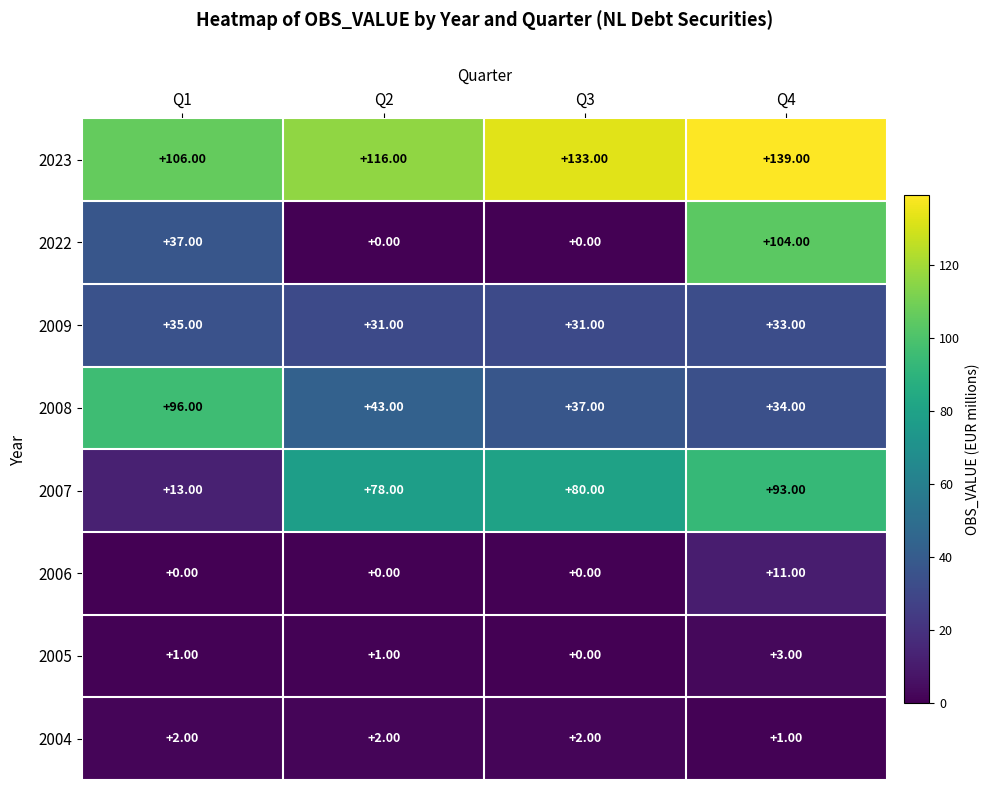

List the series in order of their peak value, lowest first.

2004, 2005, 2006, 2009, 2007, 2008, 2022, 2023